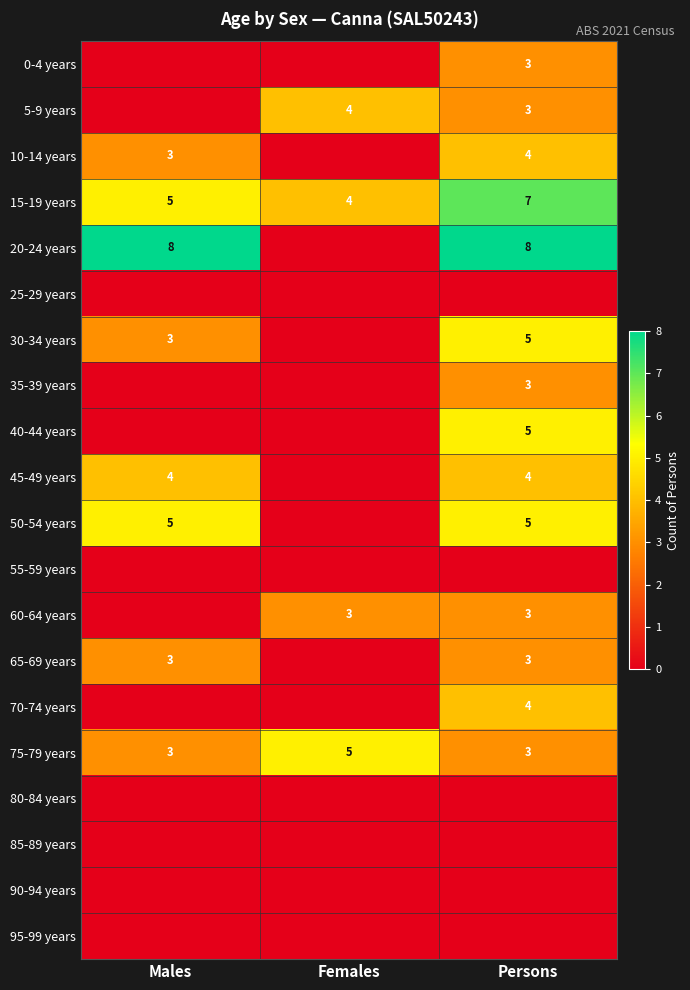

The 30-34 years series shows 5 at Persons. True or false?

True